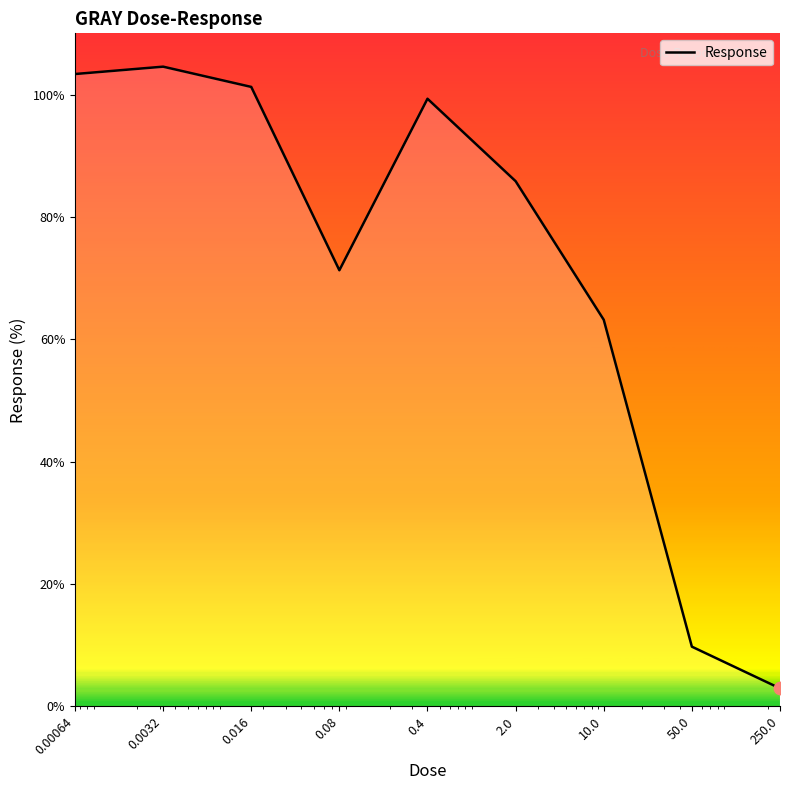

What is the difference between the maximum and minimum values?

101.6